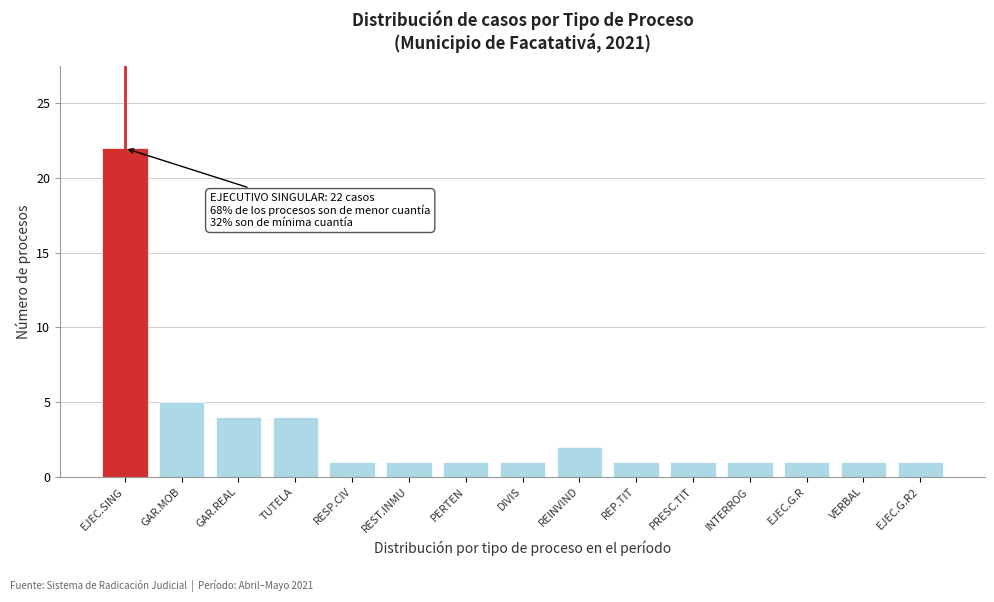

Reading left to right, list all the values displayed in this chart.

EJEC.SING=22	GAR.MOB=5	GAR.REAL=4	TUTELA=4	RESP.CIV=1	REST.INMU=1	PERTEN=1	DIVIS=1	REINVIND=2	REP.TIT=1	PRESC.TIT=1	INTERROG=1	EJEC.G.R=1	VERBAL=1	EJEC.G.R2=1